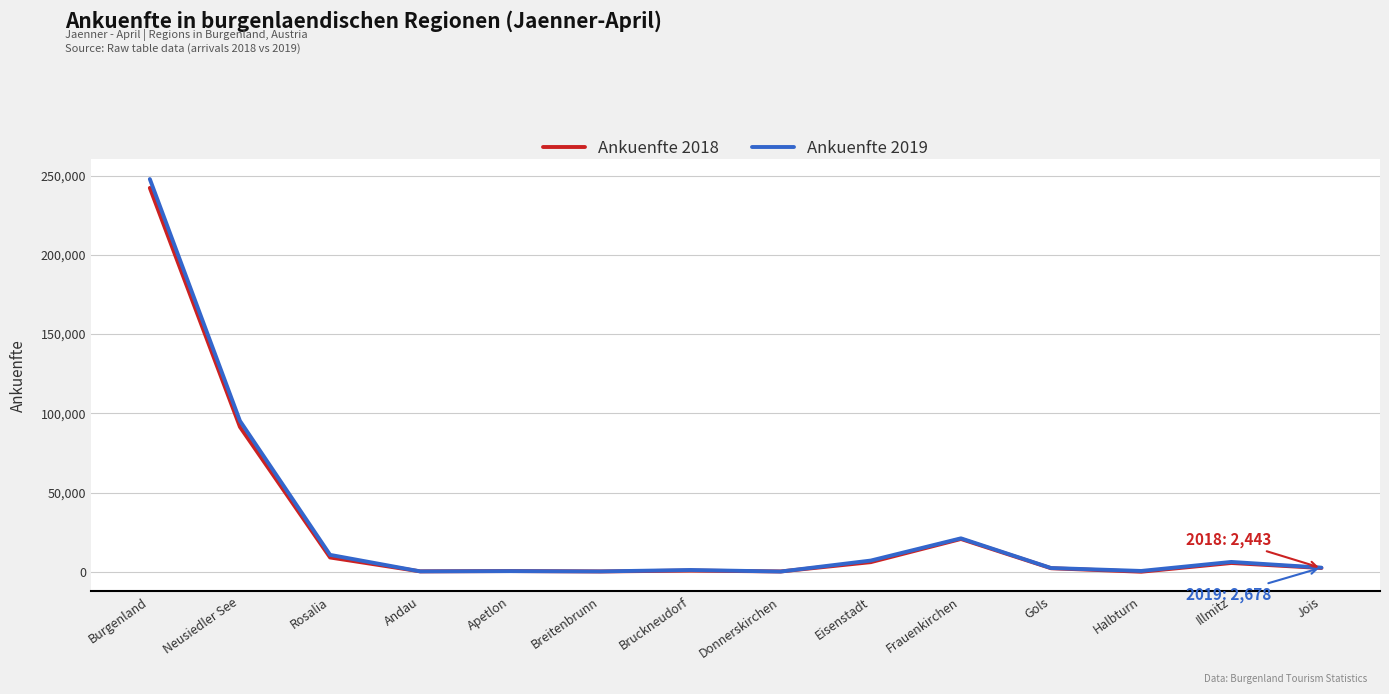

At which category does the chart reach its peak across all series?

Burgenland